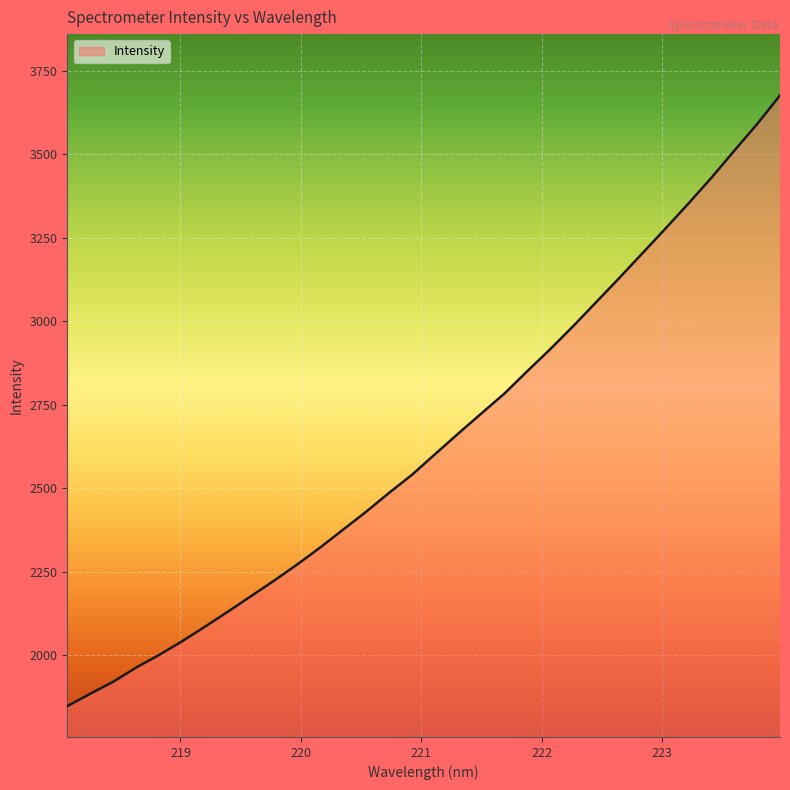

What is the difference between the maximum and minimum values?

1830.0